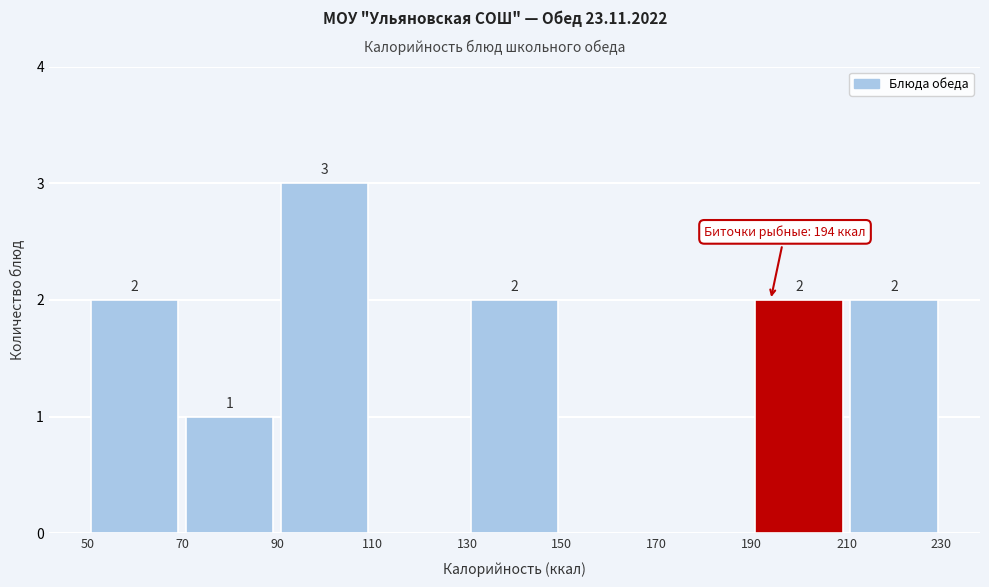

Which range on the x-axis has the tallest bar?

90 to 110